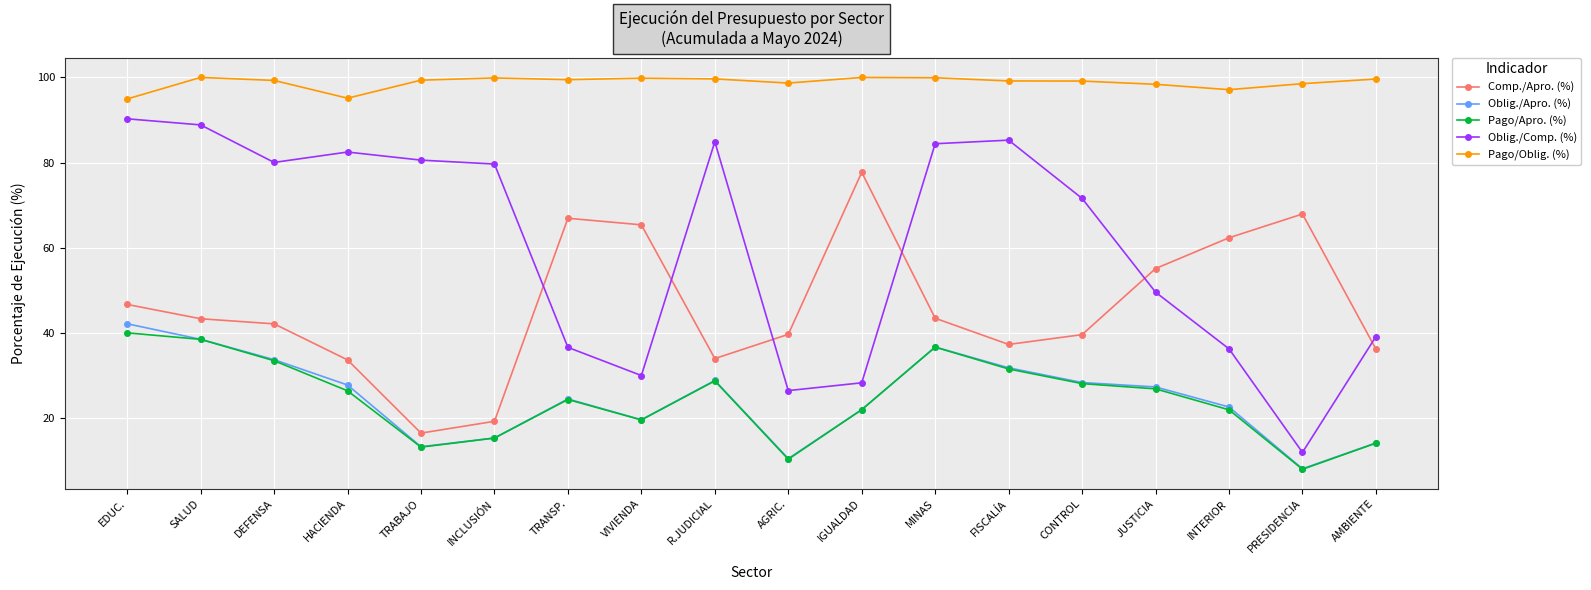

What position from the left is R.JUDICIAL?

9